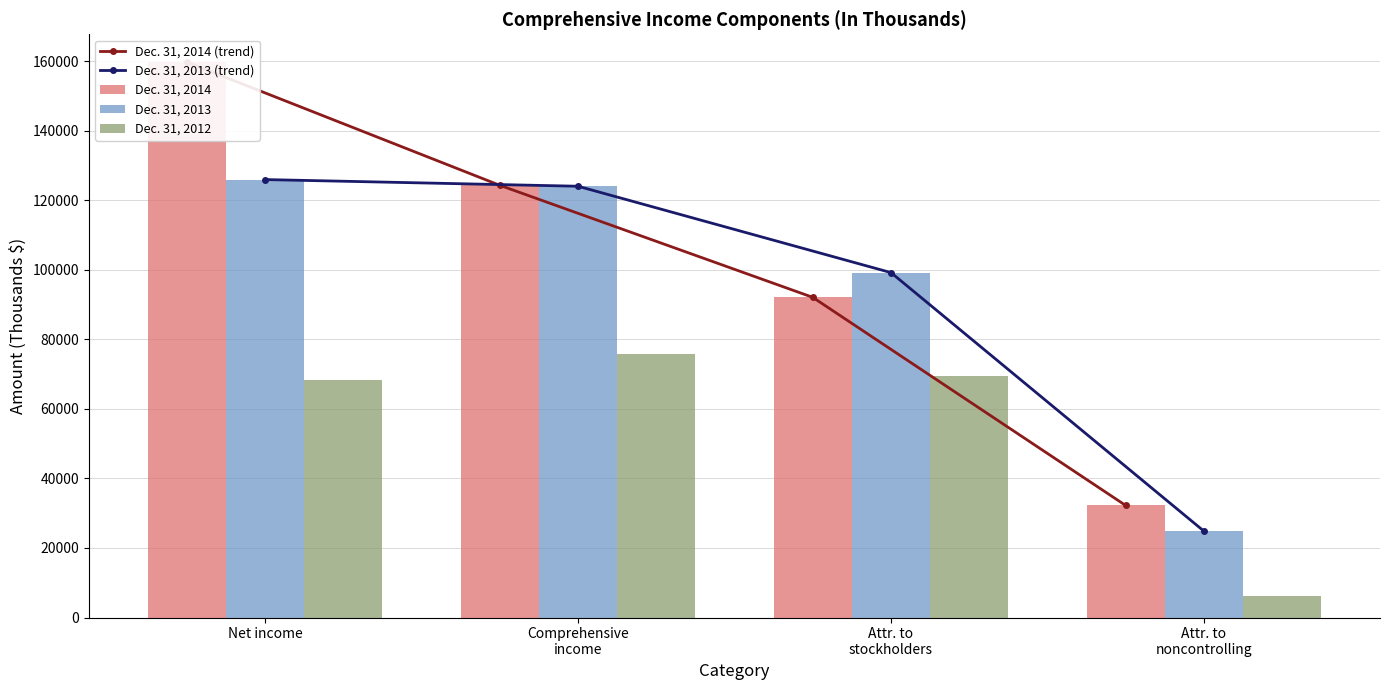

List the labels in order of Dec. 31, 2014 value, smallest first.

Attr. to
noncontrolling, Attr. to
stockholders, Comprehensive
income, Net income